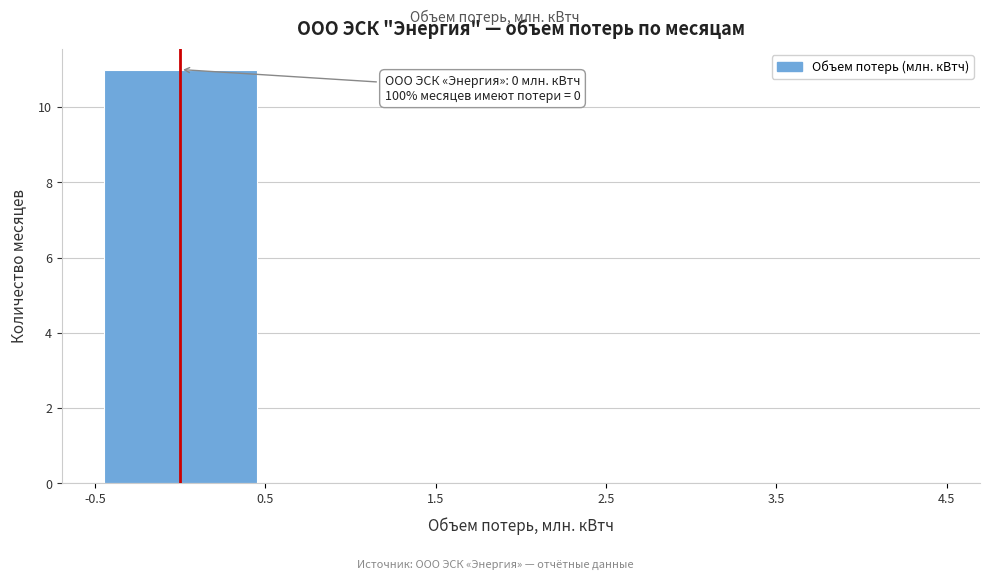

Over which range of the x-axis is the bar tallest?

-0.5 to 0.5